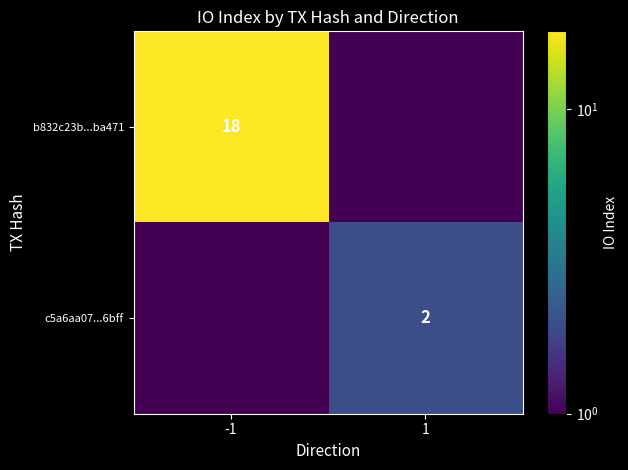

Count the number of data series in this chart.

2